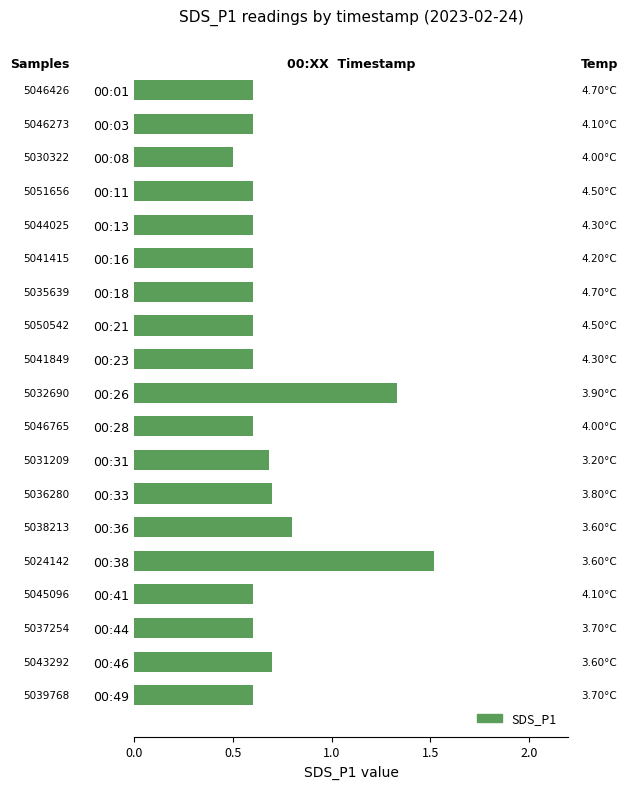

What is the sum of the values at 00:36 and 00:23?

1.4